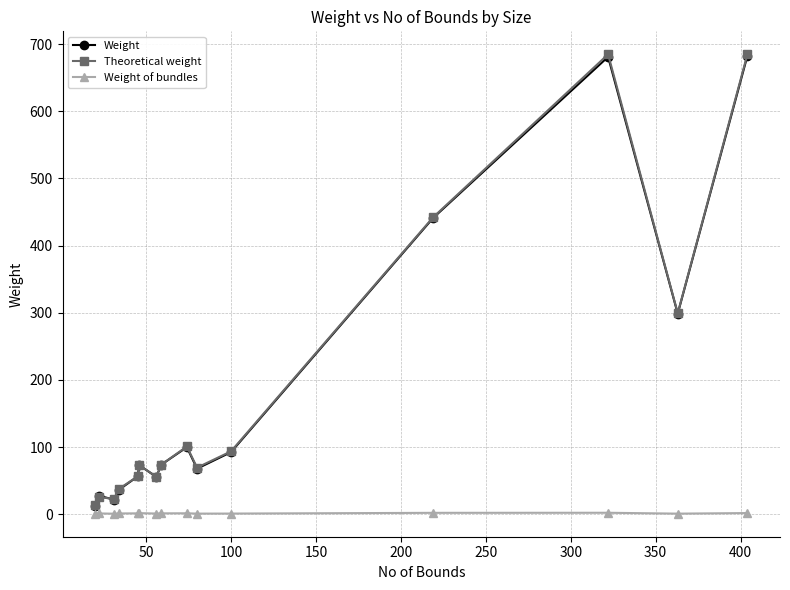

What is the minimum value shown in the chart?

0.7